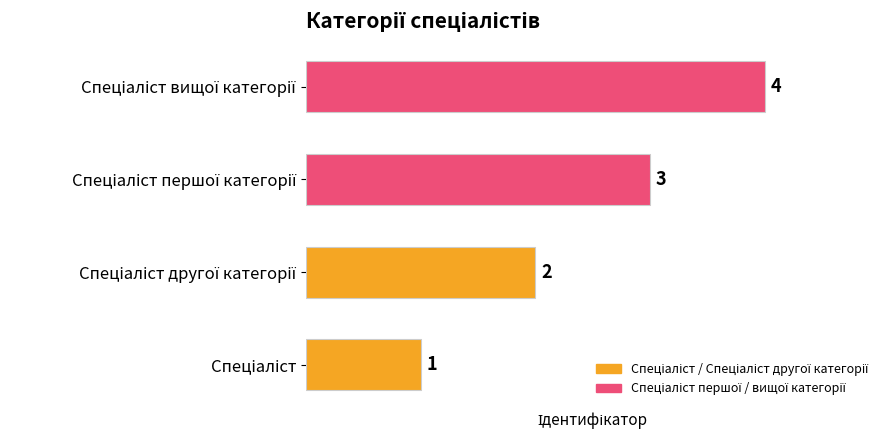

What is the difference between the second highest and minimum values?

2